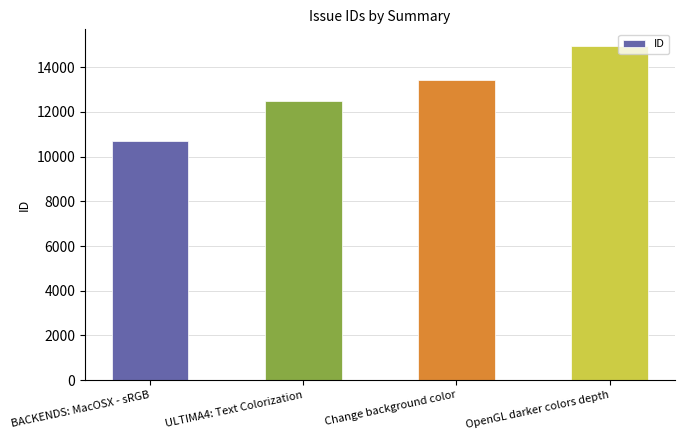

Count the values in the range 12481 to 14952.

3